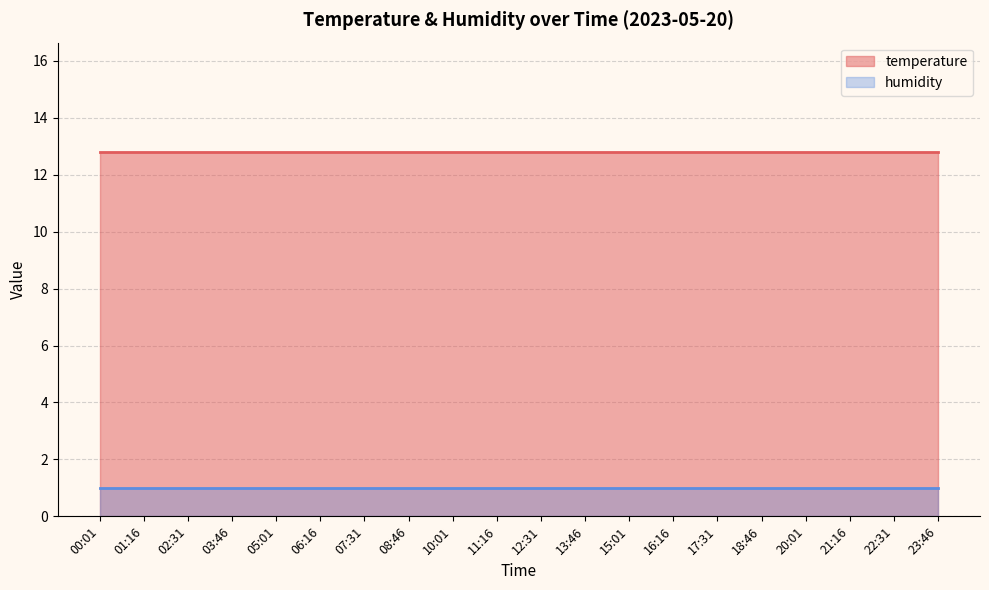

Which category has the highest value across all series?

00:01